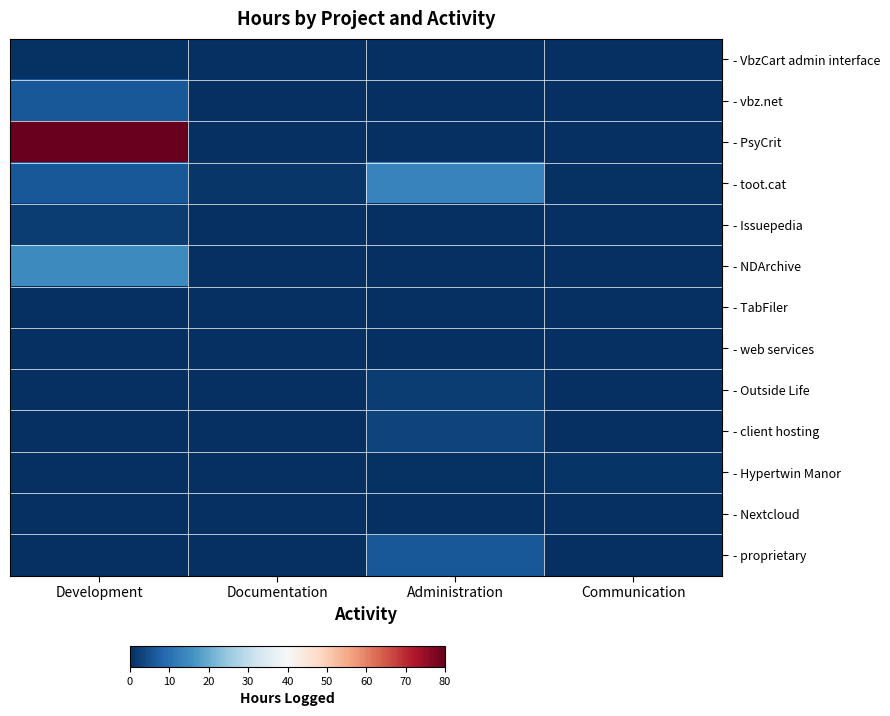

Which category has the highest value across all series?

Development